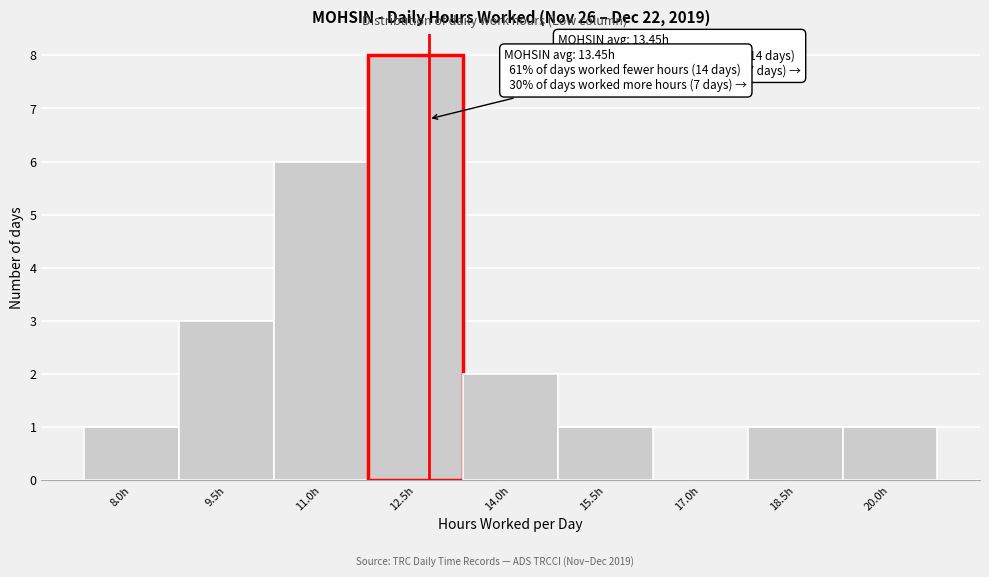

Reading left to right, extract all data points from this chart.

8.0h=1	9.5h=3	11.0h=6	12.5h=8	14.0h=2	15.5h=1	17.0h=0	18.5h=1	20.0h=1